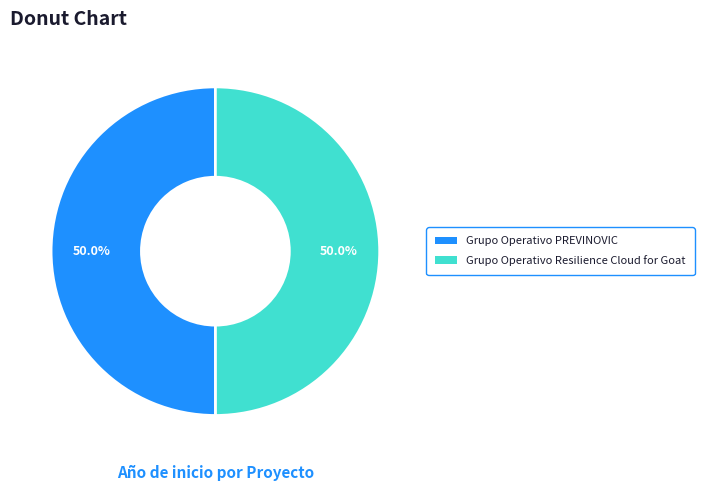

Combined, what portion of the pie is Grupo Operativo Resilience Cloud for Goat and Grupo Operativo PREVINOVIC?

100.0%